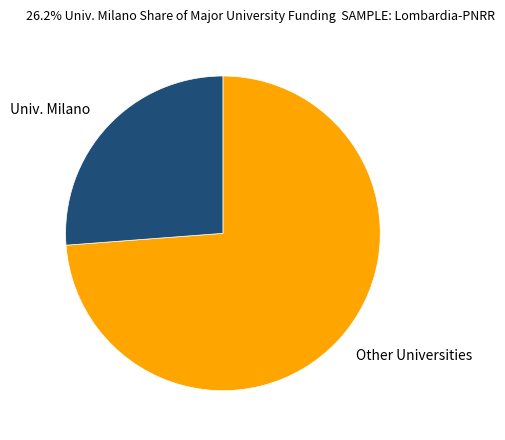

Do Other Universities and Univ. Milano together represent more than half of the pie?

Yes